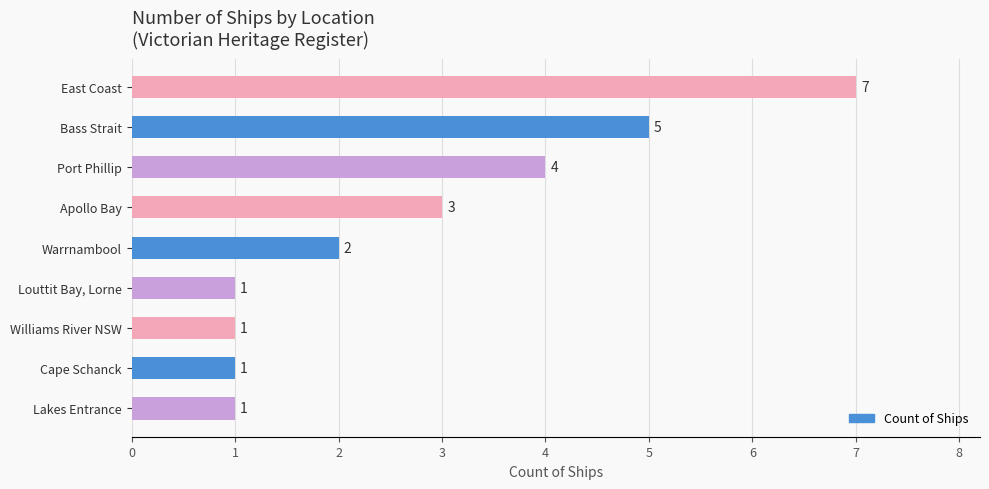

What is the ratio of the value at East Coast to the value at Apollo Bay?

2.3